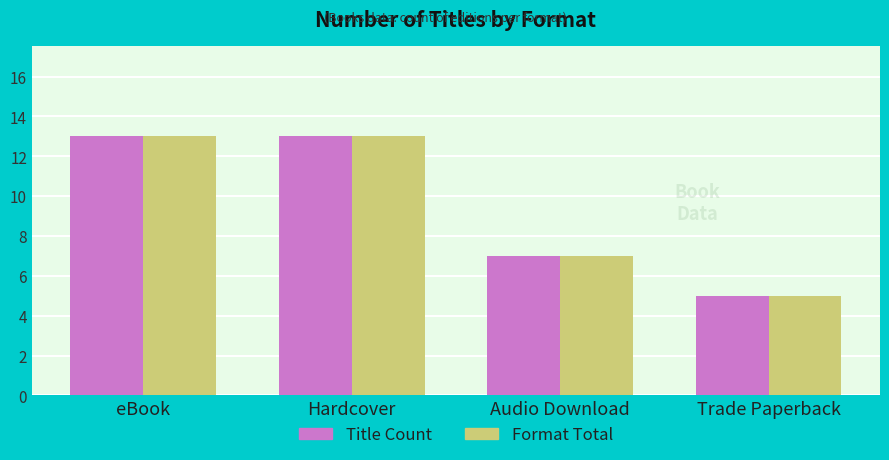

What is the maximum value shown in the chart?

13